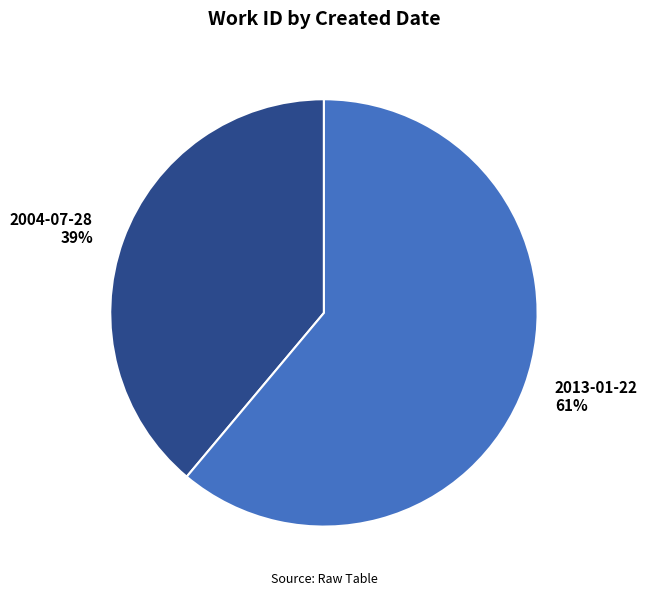

To the nearest percent, what is the difference between the largest and smallest slice percentages?

22%